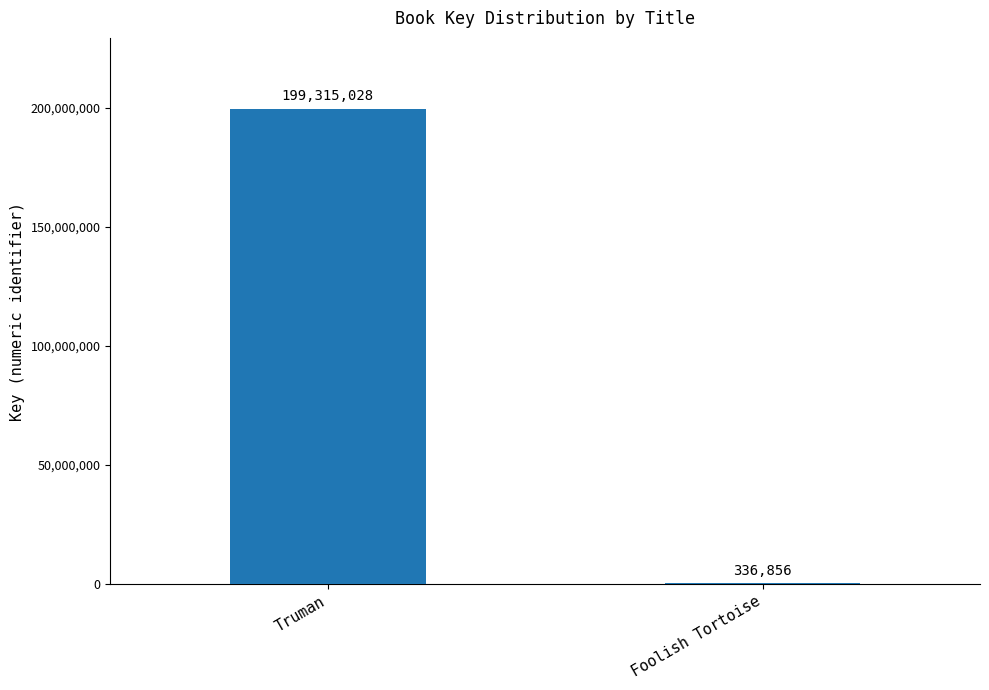

Reading left to right, transcribe all the data shown in this chart.

Truman=199315028	Foolish Tortoise=336856